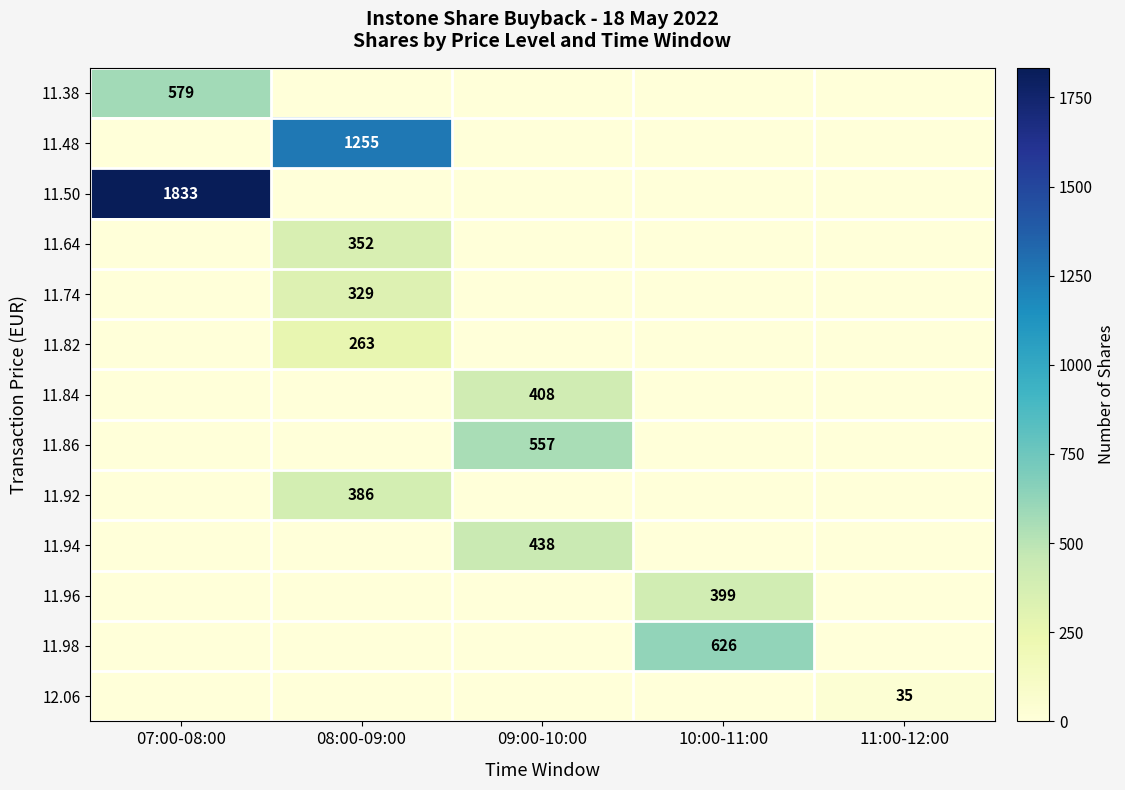

The value of 11.64 at 07:00-08:00 is -198. True or false?

False